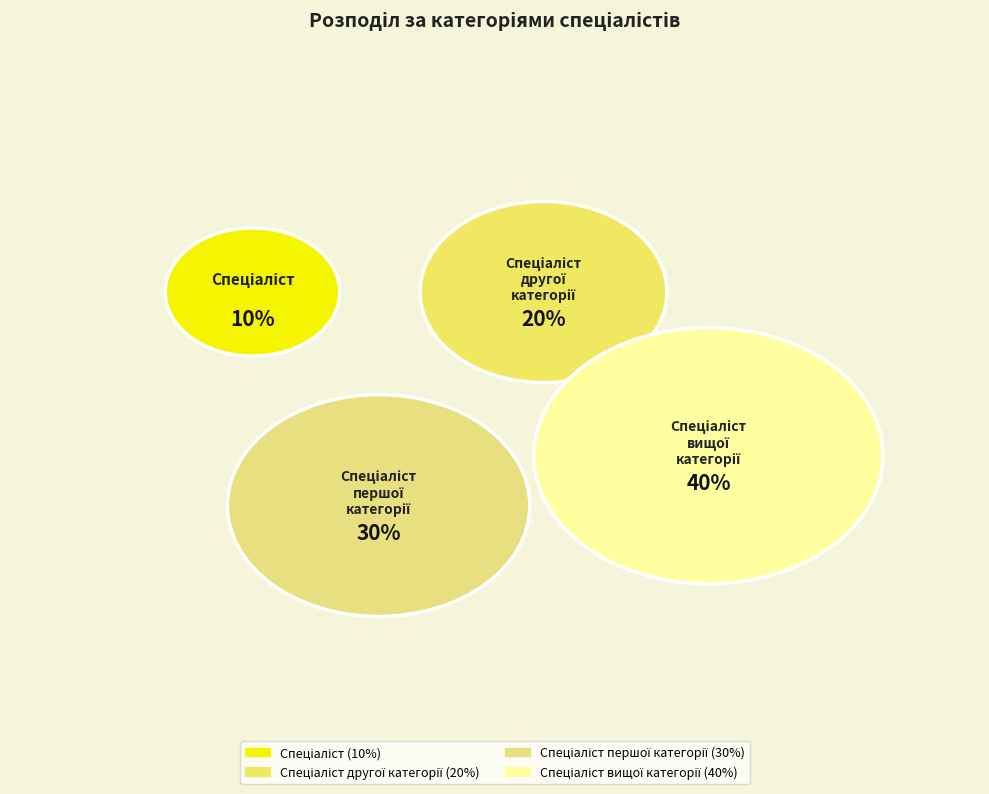

What percentage do Спеціаліст and Спеціаліст першої категорії together represent?

40.0%